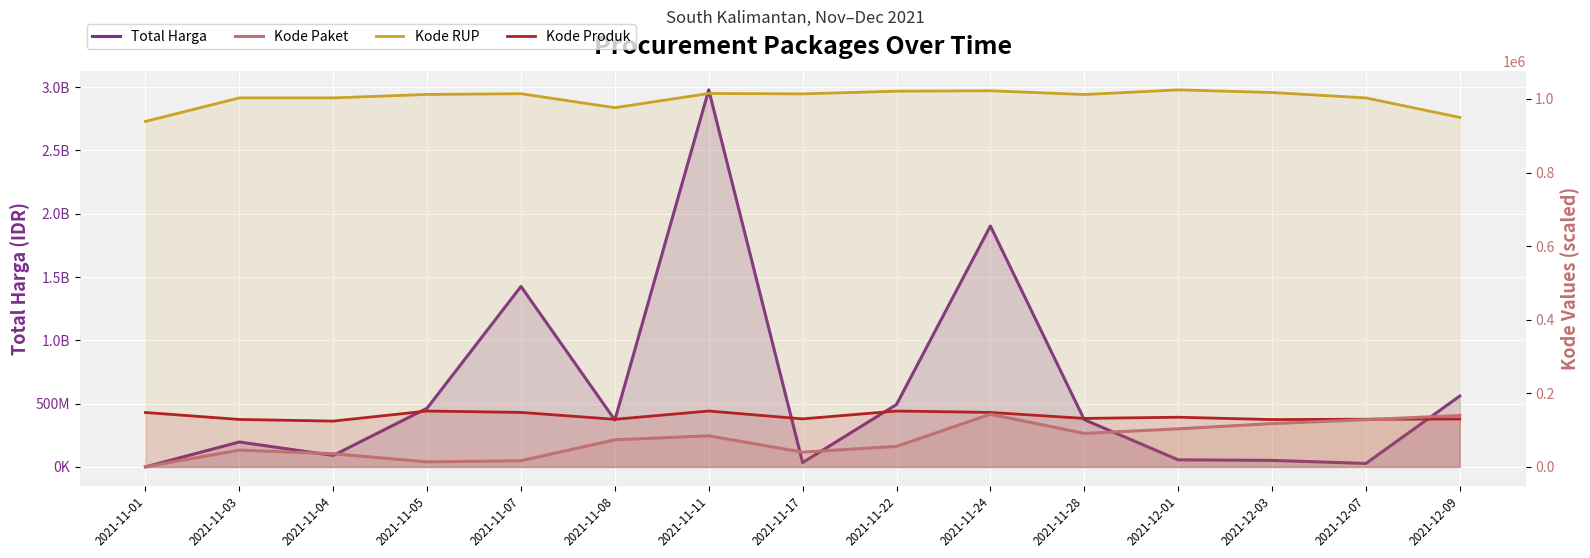

Reading right to left, transcribe all the data shown in this chart.

Total Harga: 2021-12-09=559971000.0	2021-12-07=27412000.0	2021-12-03=51601000.0	2021-12-01=56152800.0	2021-11-28=373404000.0	2021-11-24=1903327200.0	2021-11-22=493000000.0	2021-11-17=34292000.0	2021-11-11=2978833240.0	2021-11-08=370516000.0	2021-11-07=1425867900.0	2021-11-05=464002100.0	2021-11-04=90672075.0	2021-11-03=196851270.0	2021-11-01=333600.0
Kode Paket: 2021-12-09=139817.0	2021-12-07=128516.0	2021-12-03=117783.0	2021-12-01=103541.0	2021-11-28=91101.0	2021-11-24=143173.0	2021-11-22=55826.0	2021-11-17=40112.0	2021-11-11=84587.0	2021-11-08=73654.0	2021-11-07=16823.0	2021-11-05=13652.0	2021-11-04=35845.0	2021-11-03=45706.0	2021-11-01=464.0
Kode RUP: 2021-12-09=949903.9	2021-12-07=1002967.8	2021-12-03=1017580.7	2021-12-01=1024837.1	2021-11-28=1012108.2	2021-11-24=1022363.1	2021-11-22=1021201.9	2021-11-17=1013891.0	2021-11-11=1014970.8	2021-11-08=976342.3	2021-11-07=1014297.1	2021-11-05=1012407.7	2021-11-04=1002967.8	2021-11-03=1002967.8	2021-11-01=939036.2
Kode Produk: 2021-12-09=130259.8	2021-12-07=129711.0	2021-12-03=128687.3	2021-12-01=135090.5	2021-11-28=131833.3	2021-11-24=148156.2	2021-11-22=151926.0	2021-11-17=130585.2	2021-11-11=151929.1	2021-11-08=129438.8	2021-11-07=148156.2	2021-11-05=151926.4	2021-11-04=124564.7	2021-11-03=129011.6	2021-11-01=147967.4